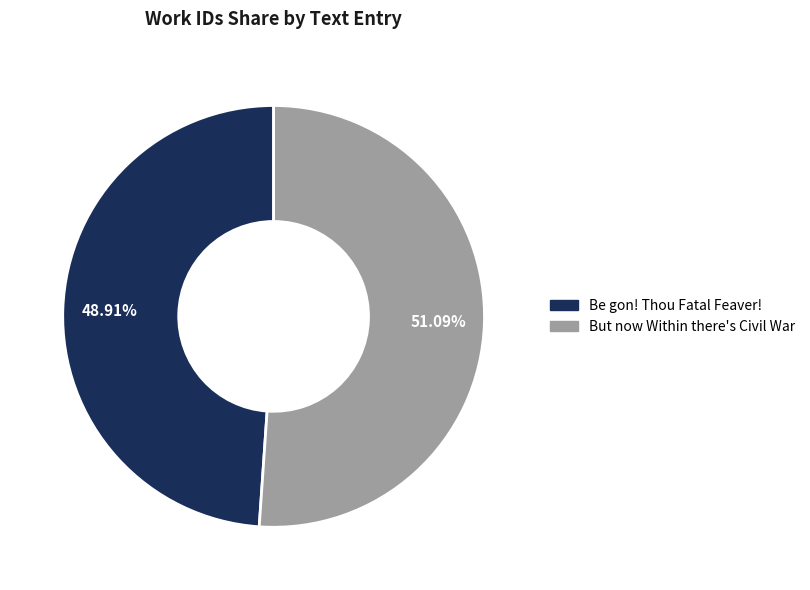

Count the number of slices in the pie.

2